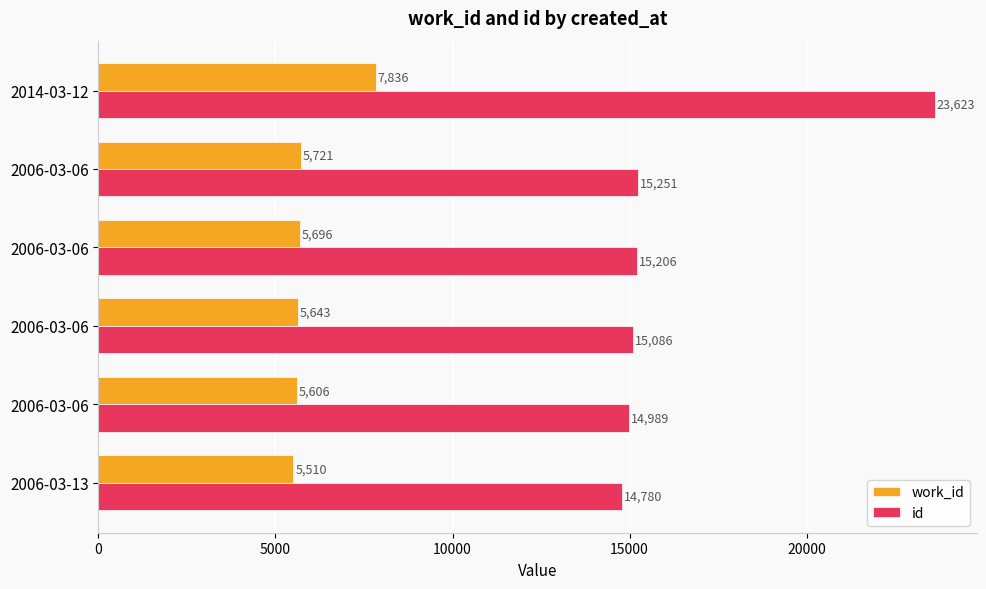

Which series has the largest range (max minus min)?

id